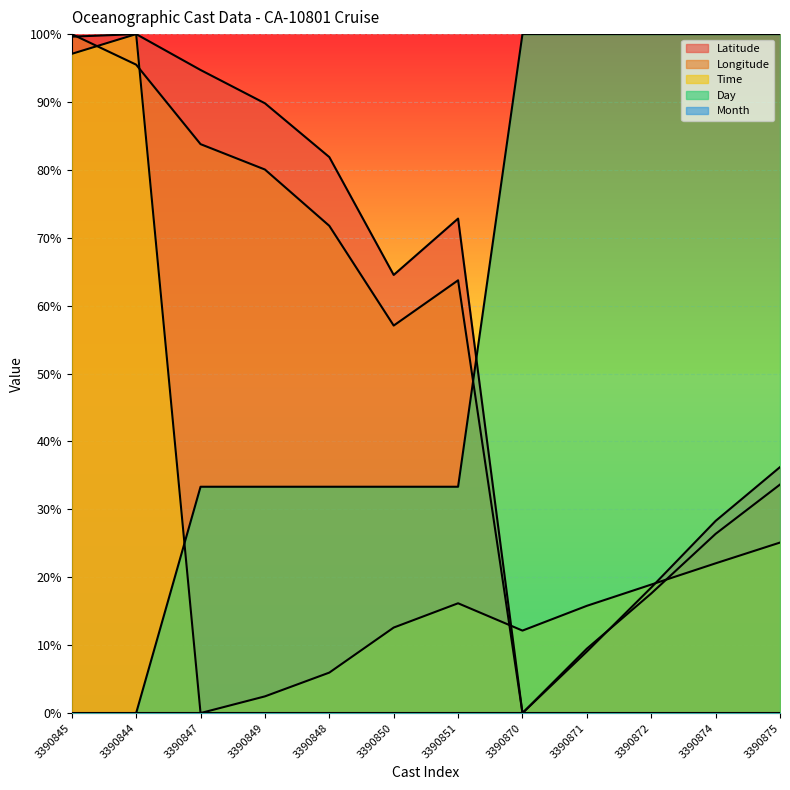

At which label is Latitude closest to 50?

3390875